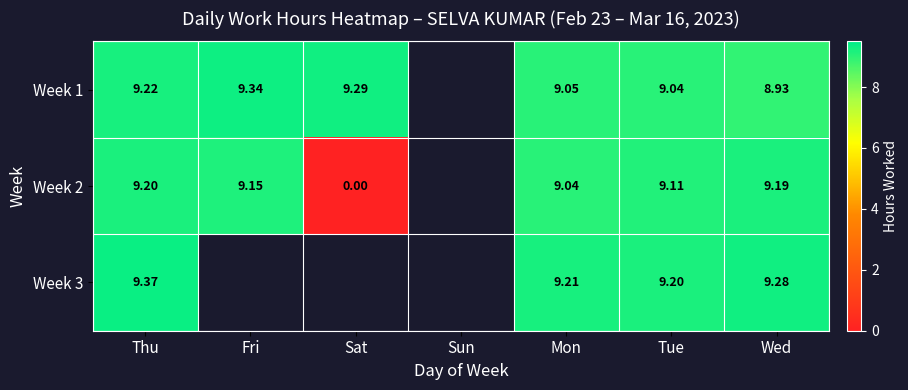

Is the value of Week 3 at Mon greater than the value of Week 1 at Sat?

No